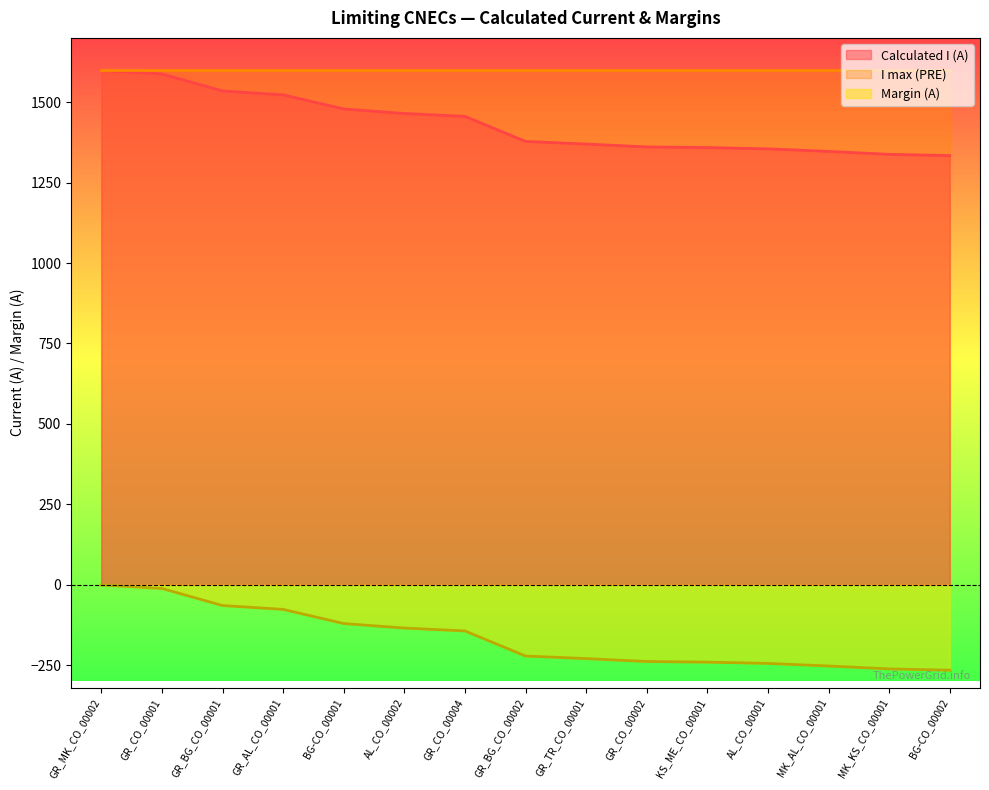

Which series has the largest total across all categories?

I max (PRE)